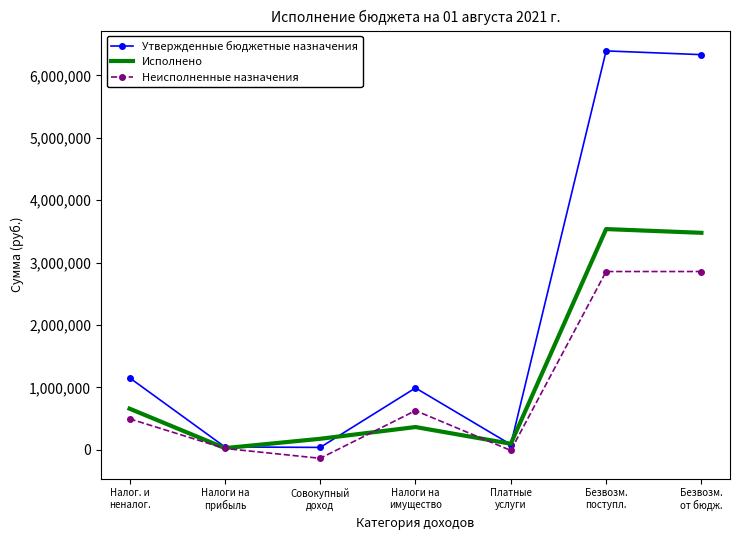

Is the value of Исполнено at Безвозм.
от бюдж. greater than the value of Неисполненные назначения at Налоги на
имущество?

Yes